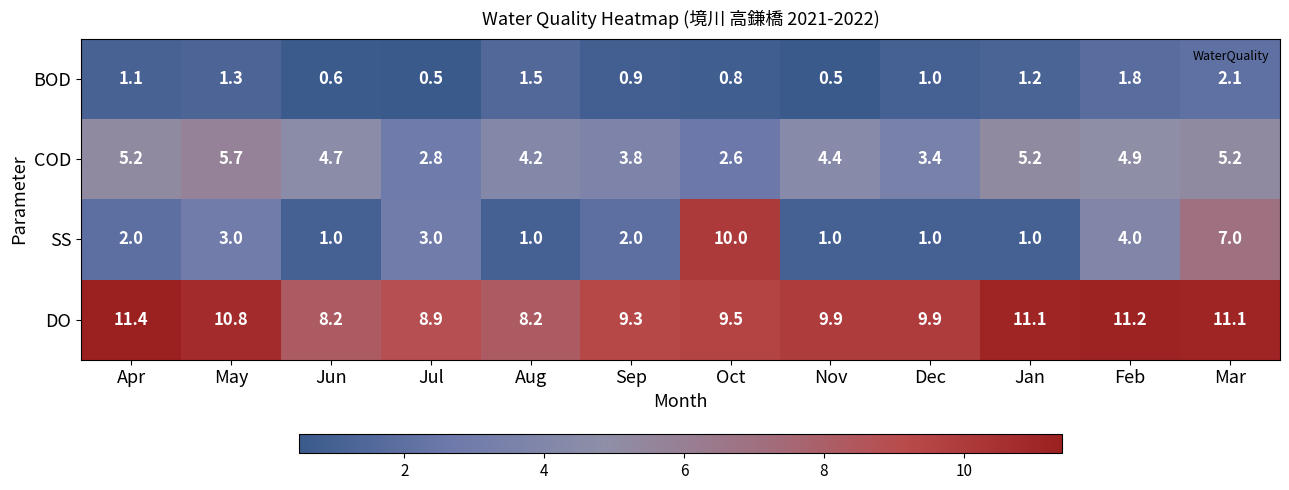

Which series has the largest range (max minus min)?

SS